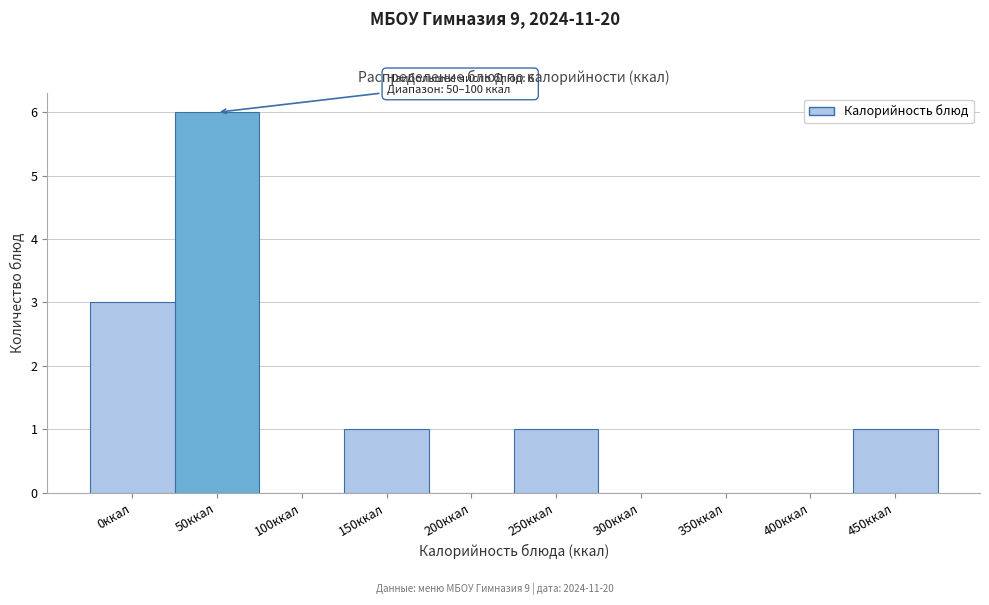

Reading left to right, what are all the values shown in this chart?

0ккал=3	50ккал=6	100ккал=0	150ккал=1	200ккал=0	250ккал=1	300ккал=0	350ккал=0	400ккал=0	450ккал=1